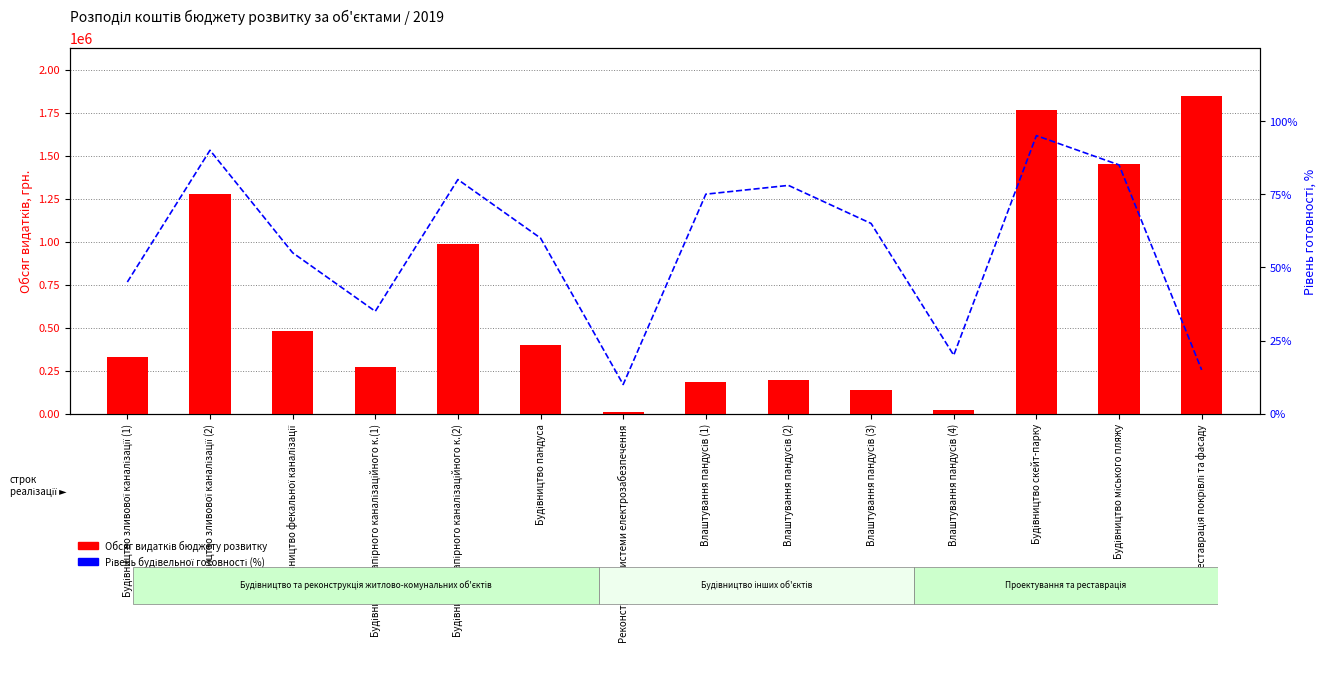

True or false: Рівень будівельної готовності (%) has a value of 35.0 at Будівництво напірного каналізаційного к.(1).

True